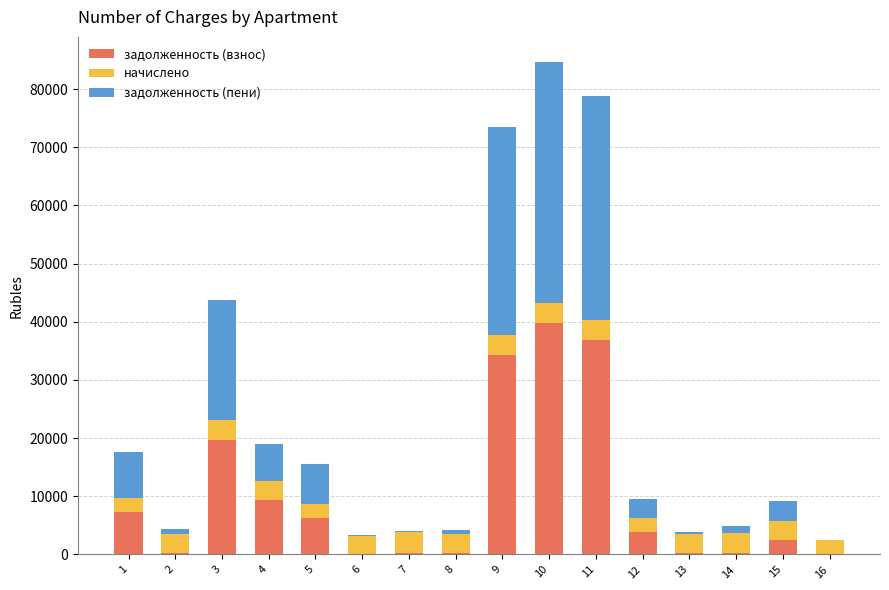

What is the sum of all задолженность (взнос) values?

161473.2